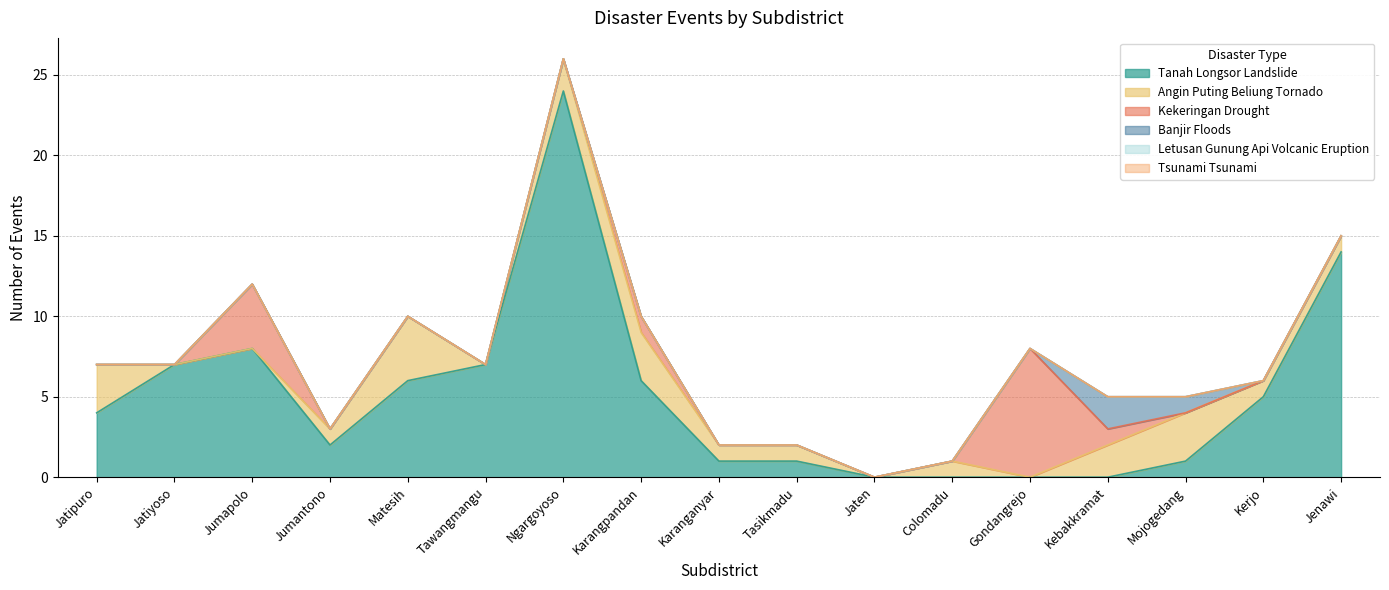

Between Kebakkramat and Jaten, which is larger?

Kebakkramat